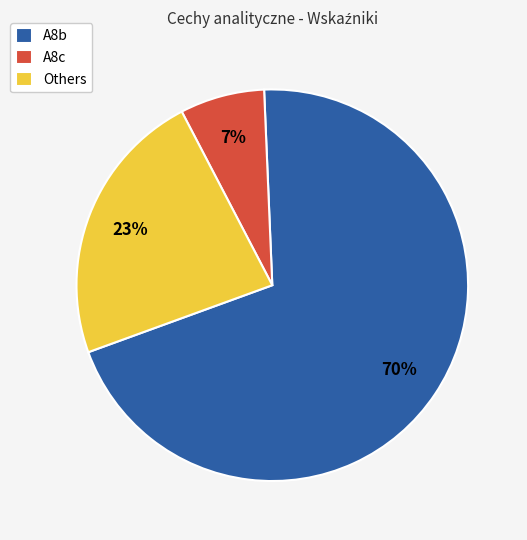

Which has a higher value, A8c or Others?

Others